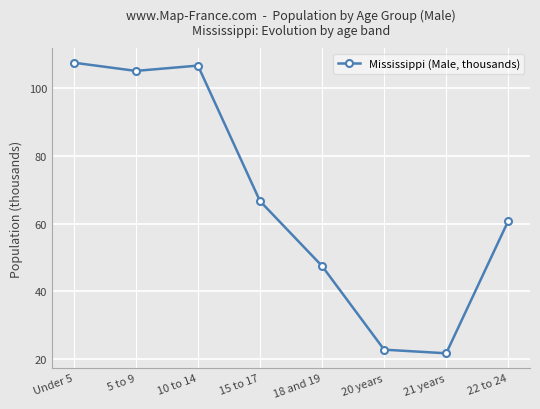

What is the label of the 6th point from the left?

20 years